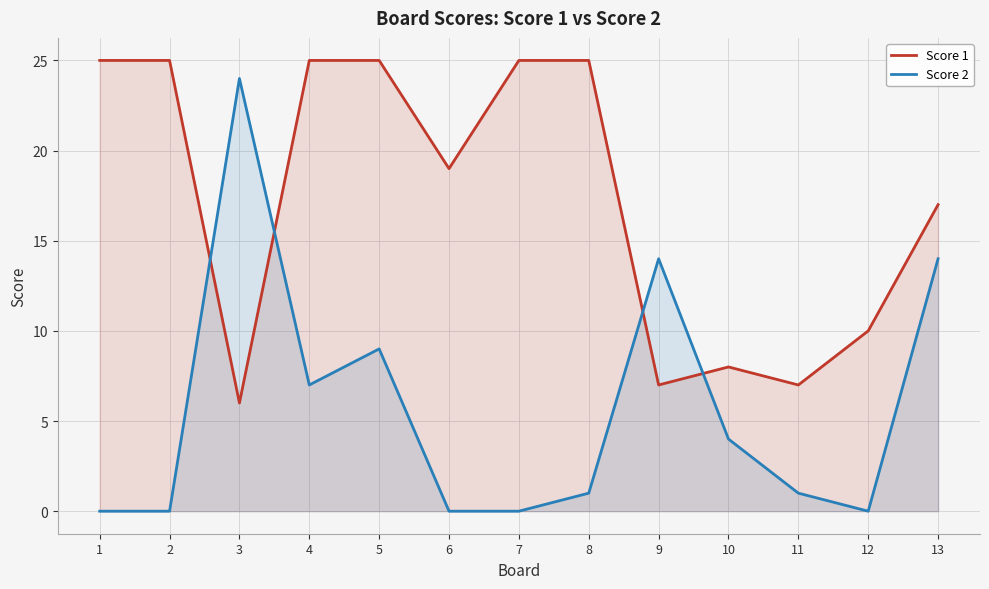

Where is Score 2 nearest to the value 12?

9